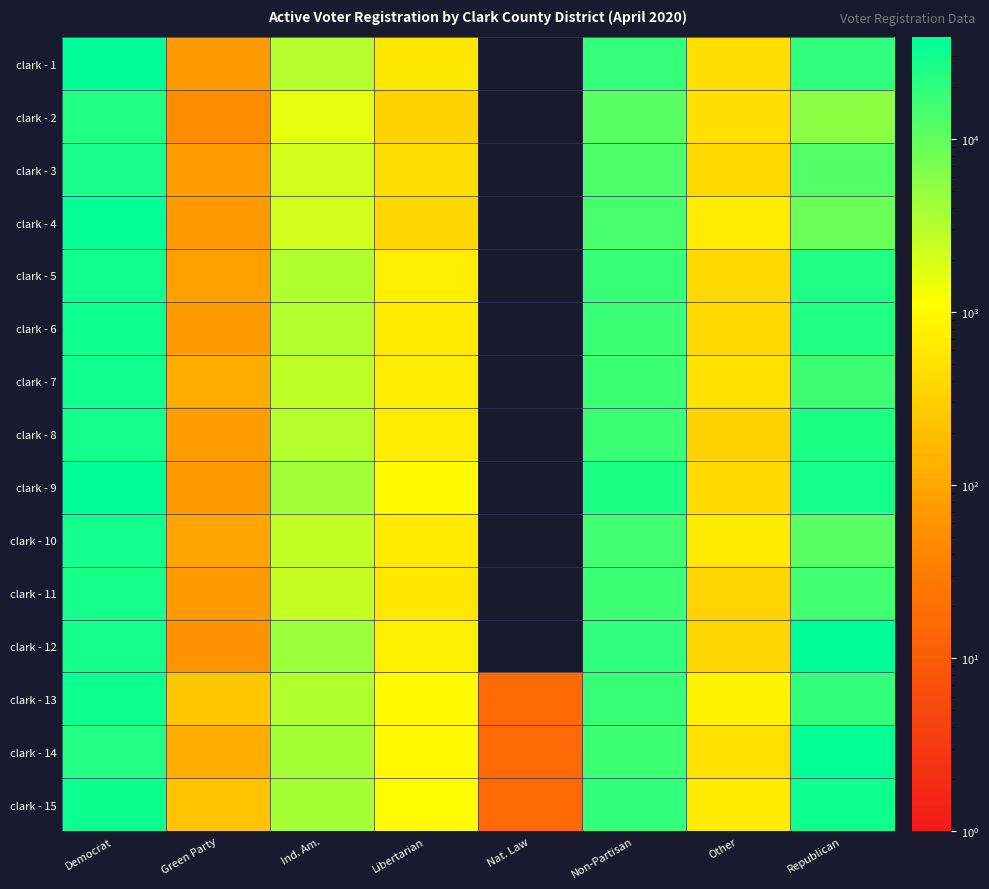

Reading left to right, extract all data points from this chart.

clark - 1: Democrat=38594	Green Party=74	Ind. Am.=3176	Libertarian=601	Nat. Law=0	Non-Partisan=18314	Other=465	Republican=19882
clark - 2: Democrat=24309	Green Party=47	Ind. Am.=1633	Libertarian=344	Nat. Law=0	Non-Partisan=11175	Other=463	Republican=5483
clark - 3: Democrat=26764	Green Party=76	Ind. Am.=2144	Libertarian=456	Nat. Law=0	Non-Partisan=13161	Other=407	Republican=12227
clark - 4: Democrat=36142	Green Party=74	Ind. Am.=2110	Libertarian=374	Nat. Law=0	Non-Partisan=14238	Other=681	Republican=8866
clark - 5: Democrat=29999	Green Party=84	Ind. Am.=3380	Libertarian=721	Nat. Law=0	Non-Partisan=17803	Other=390	Republican=24592
clark - 6: Democrat=31526	Green Party=74	Ind. Am.=3215	Libertarian=645	Nat. Law=0	Non-Partisan=16769	Other=390	Republican=25013
clark - 7: Democrat=31379	Green Party=115	Ind. Am.=2804	Libertarian=687	Nat. Law=0	Non-Partisan=16592	Other=513	Republican=16188
clark - 8: Democrat=28588	Green Party=78	Ind. Am.=3133	Libertarian=696	Nat. Law=0	Non-Partisan=17147	Other=343	Republican=26002
clark - 9: Democrat=38312	Green Party=74	Ind. Am.=4092	Libertarian=984	Nat. Law=0	Non-Partisan=25615	Other=440	Republican=28880
clark - 10: Democrat=29190	Green Party=95	Ind. Am.=2603	Libertarian=646	Nat. Law=0	Non-Partisan=15275	Other=665	Republican=11138
clark - 11: Democrat=28040	Green Party=74	Ind. Am.=2522	Libertarian=588	Nat. Law=0	Non-Partisan=16437	Other=355	Republican=15529
clark - 12: Democrat=28747	Green Party=58	Ind. Am.=4443	Libertarian=757	Nat. Law=0	Non-Partisan=19853	Other=383	Republican=38226
clark - 13: Democrat=31901	Green Party=243	Ind. Am.=3328	Libertarian=983	Nat. Law=16	Non-Partisan=17786	Other=807	Republican=18926
clark - 14: Democrat=23921	Green Party=121	Ind. Am.=3871	Libertarian=947	Nat. Law=16	Non-Partisan=16636	Other=490	Republican=36090
clark - 15: Democrat=32675	Green Party=218	Ind. Am.=3894	Libertarian=1054	Nat. Law=16	Non-Partisan=18860	Other=676	Republican=31731